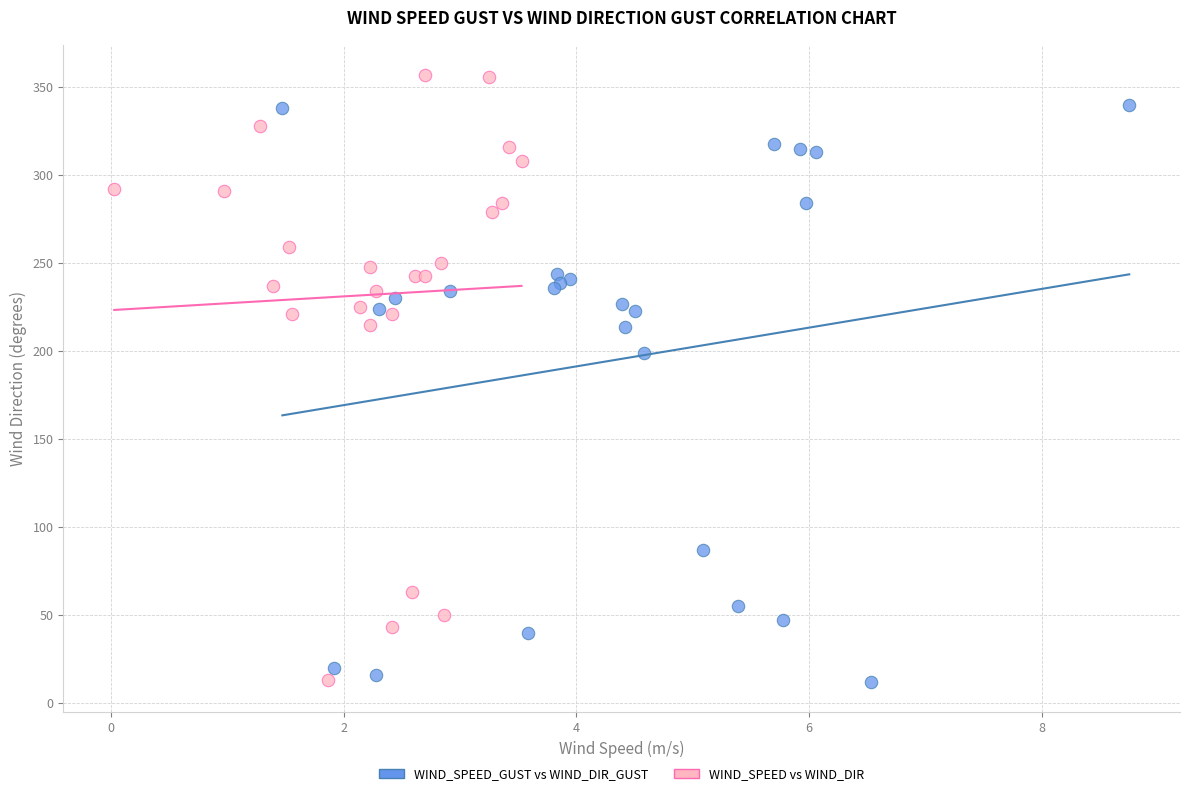

Which series reaches the maximum Y coordinate?

WIND_SPEED vs WIND_DIR